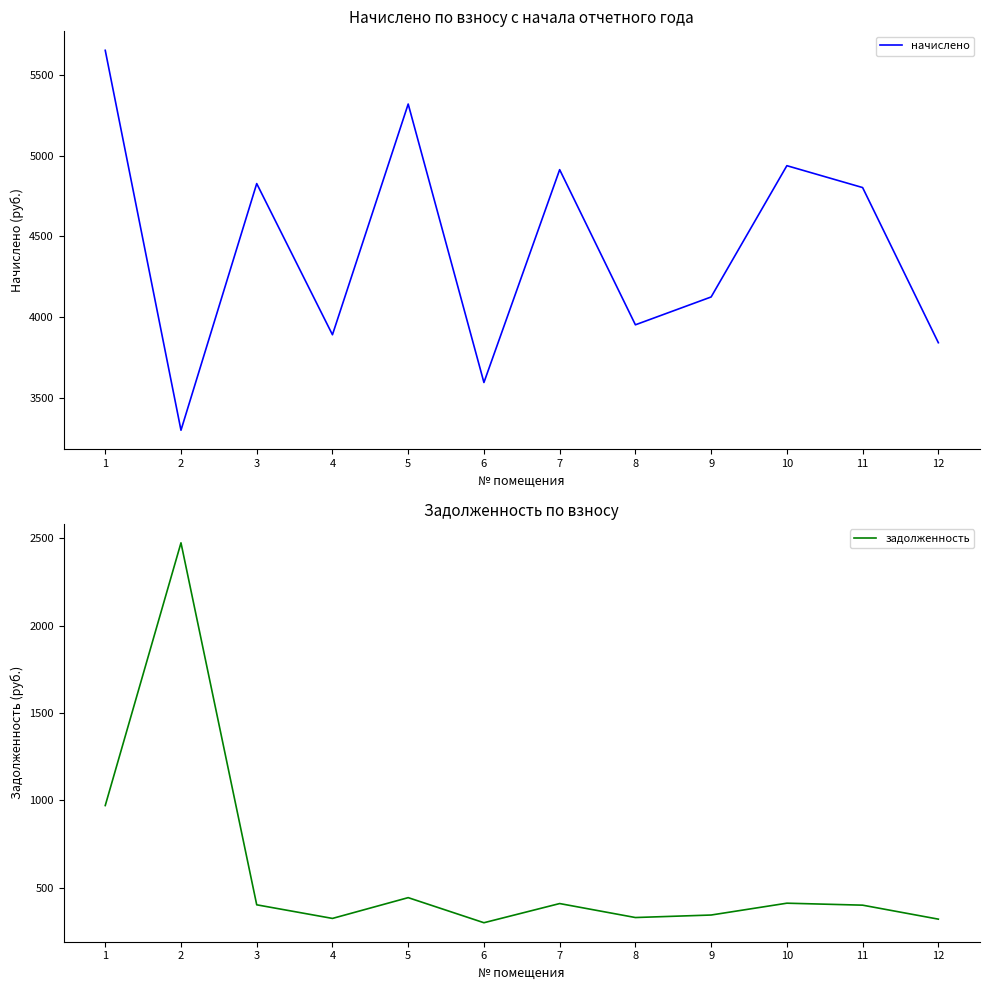

What is the difference between the maximum and minimum values in the начислено series?

2351.5